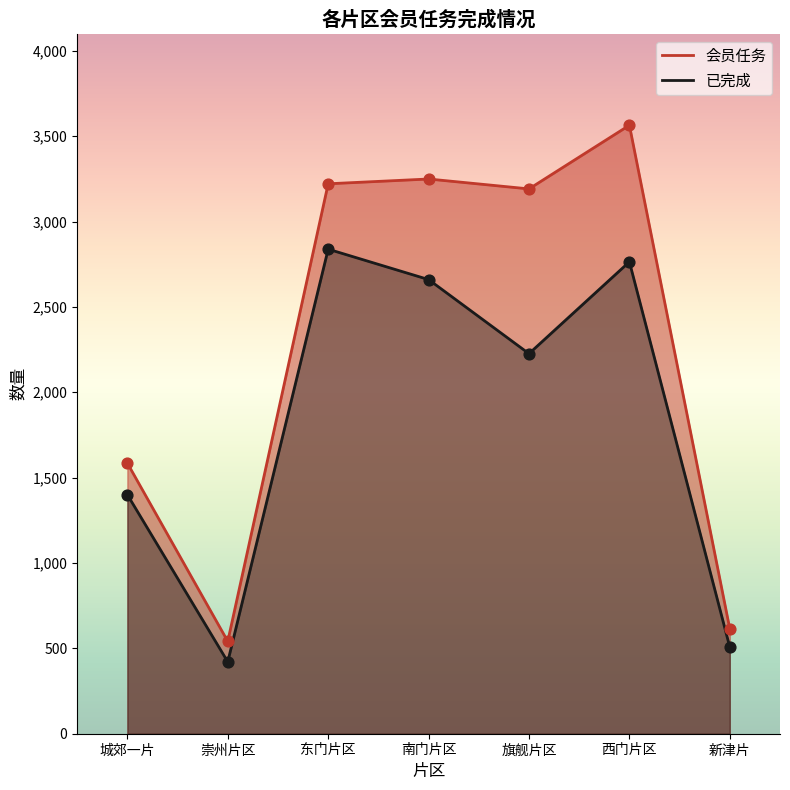

What are all the series names shown in the legend?

会员任务, 已完成